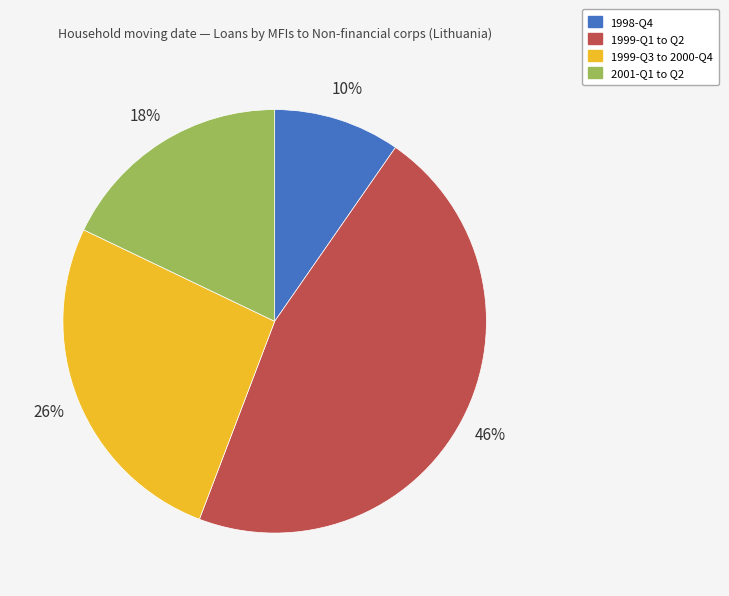

Does any single category account for the majority?

No